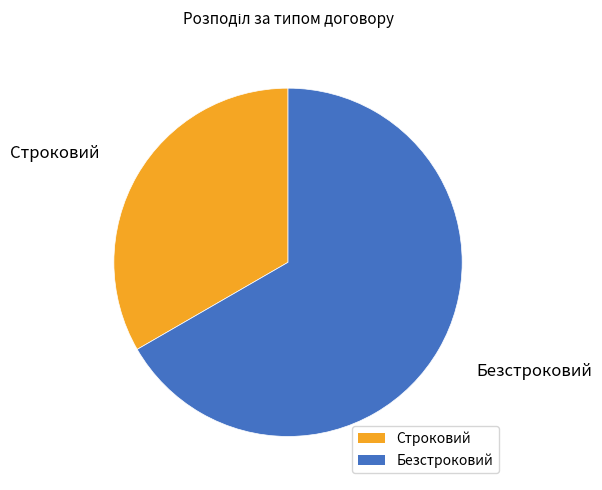

Which slice is the largest?

Безстроковий